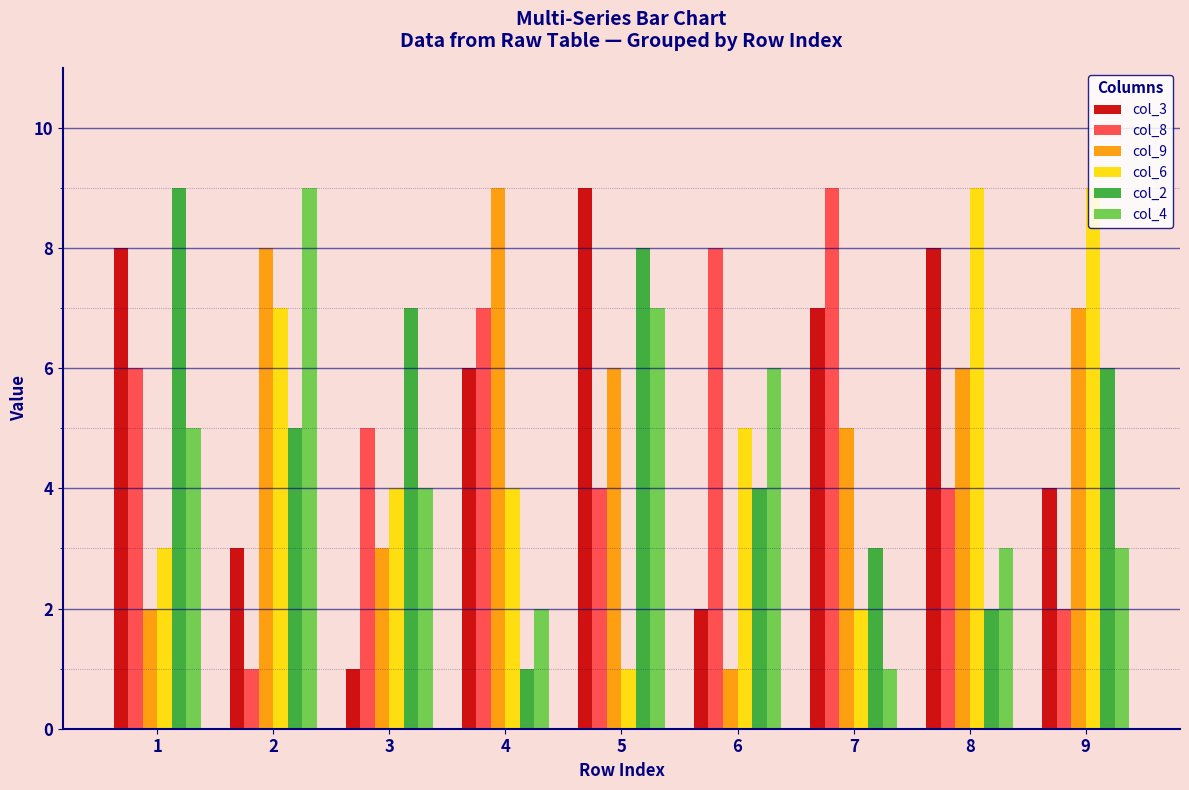

Which series changed the most between 1 and 9?

col_6